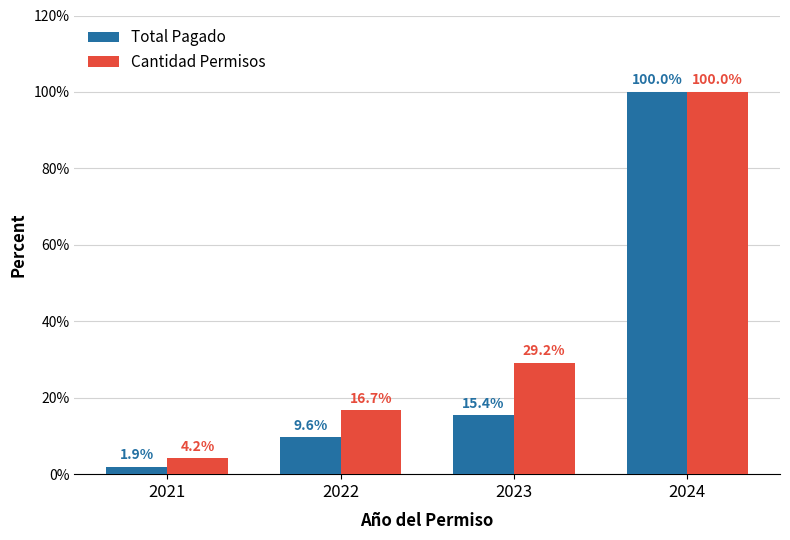

Rank the categories by Cantidad Permisos value from lowest to highest.

2021, 2022, 2023, 2024